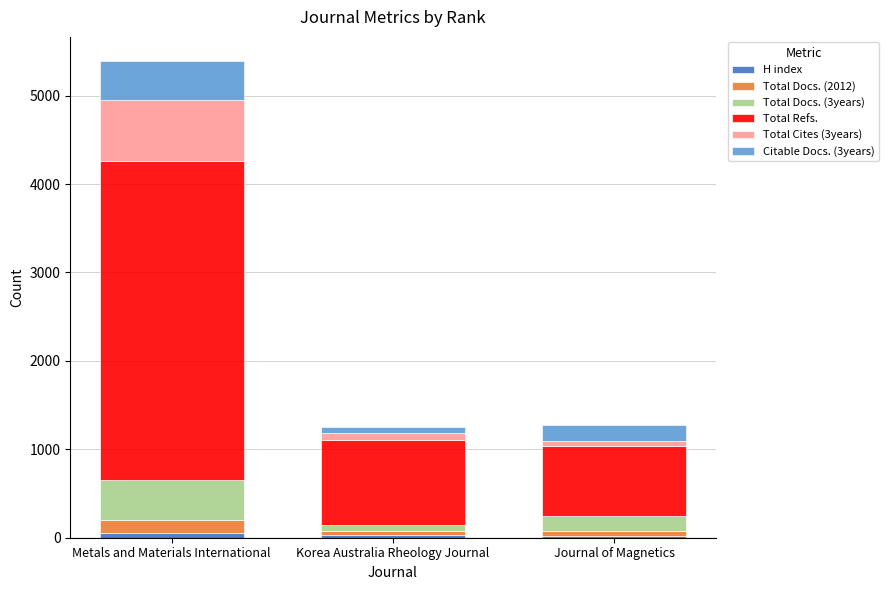

At which category is the sum across all series the highest?

Metals and Materials International